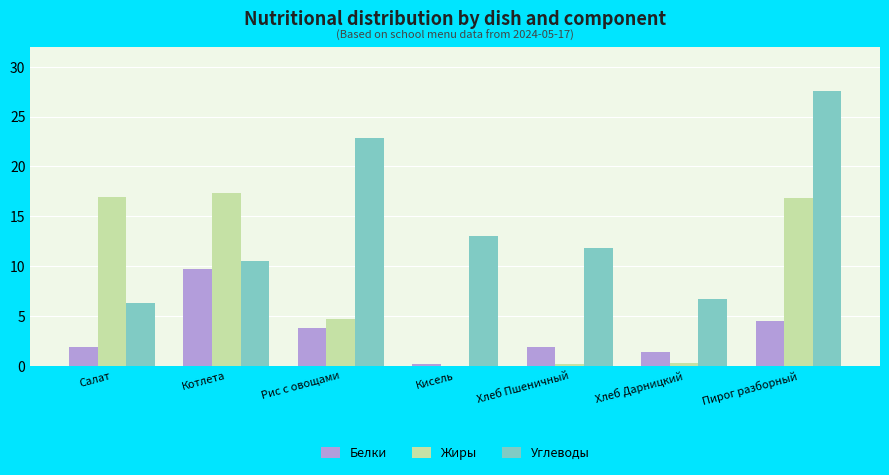

Which series changed the most between Хлеб Пшеничный and Пирог разборный?

Жиры